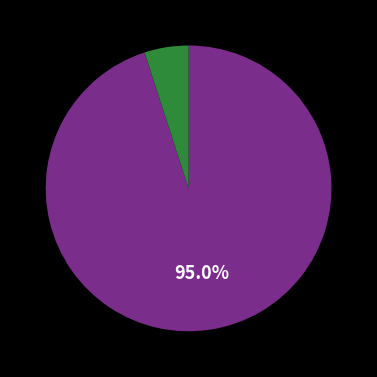

Is there a majority slice in this chart?

Yes